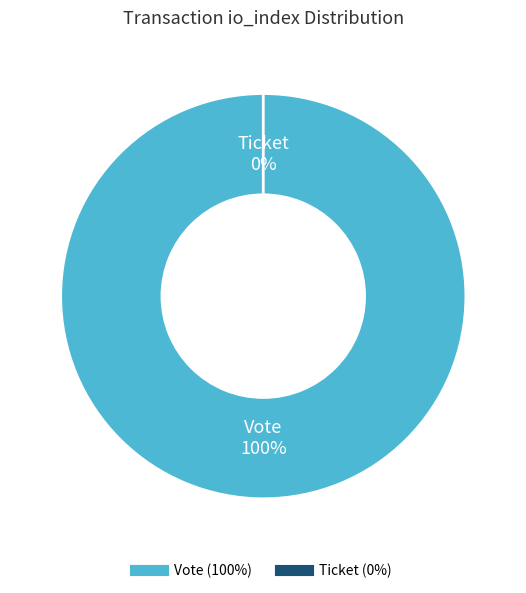

Count the number of slices in the pie.

2